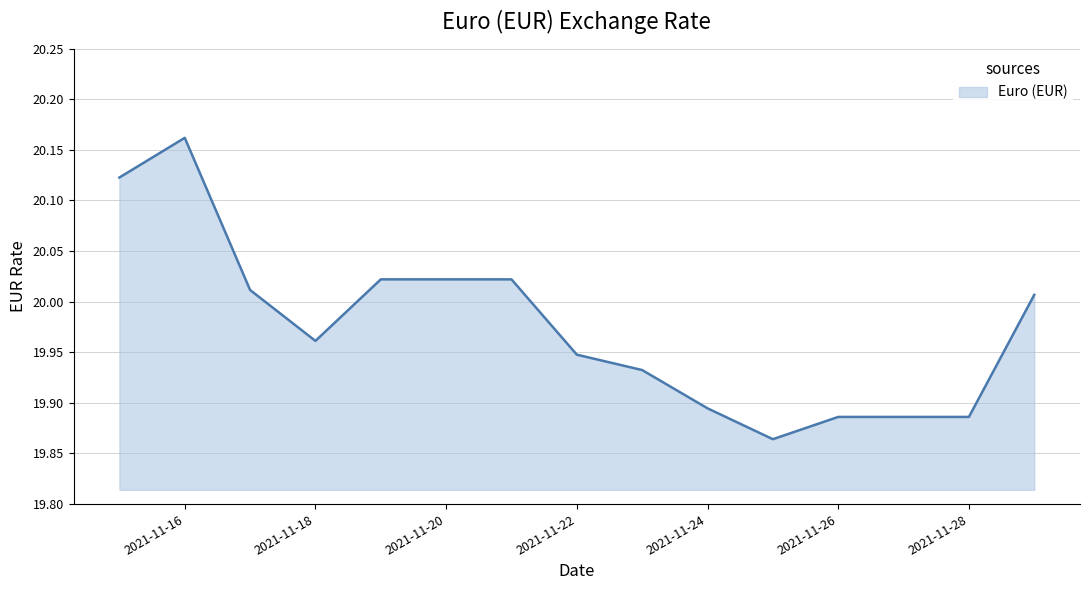

What is the difference between the maximum and minimum values?

0.3